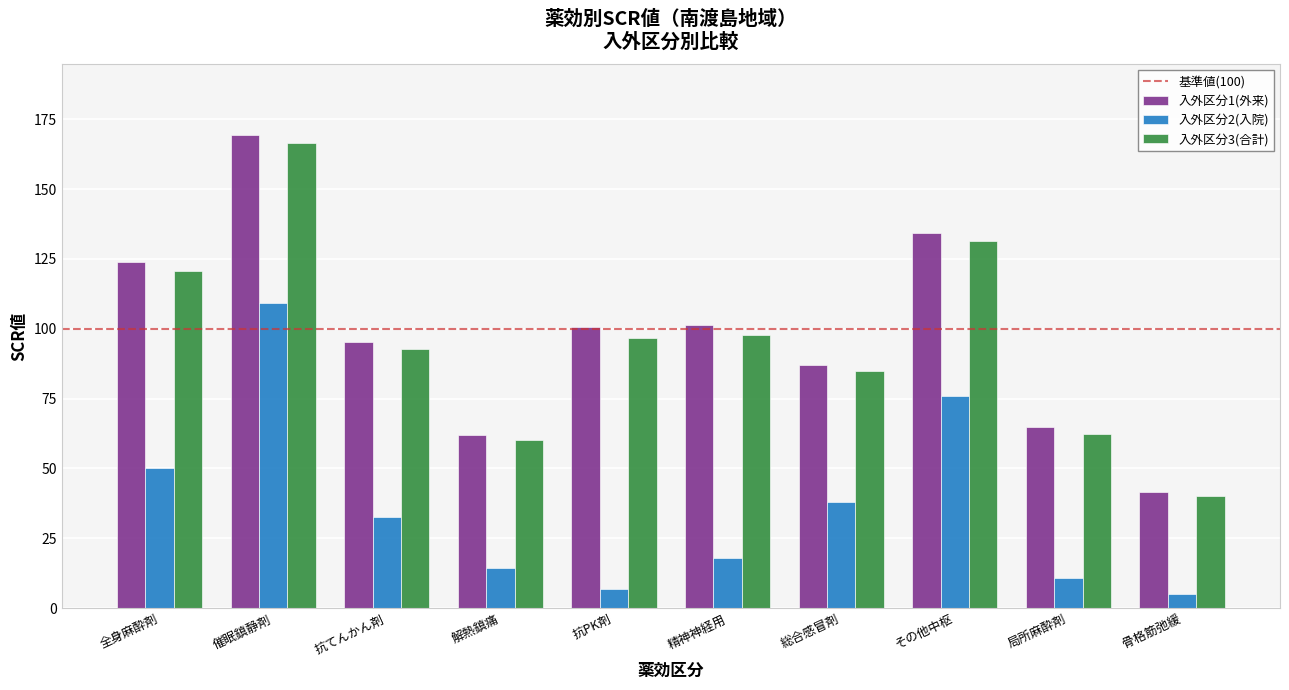

How many data points in 入外区分3(合計) are less than 96?

5